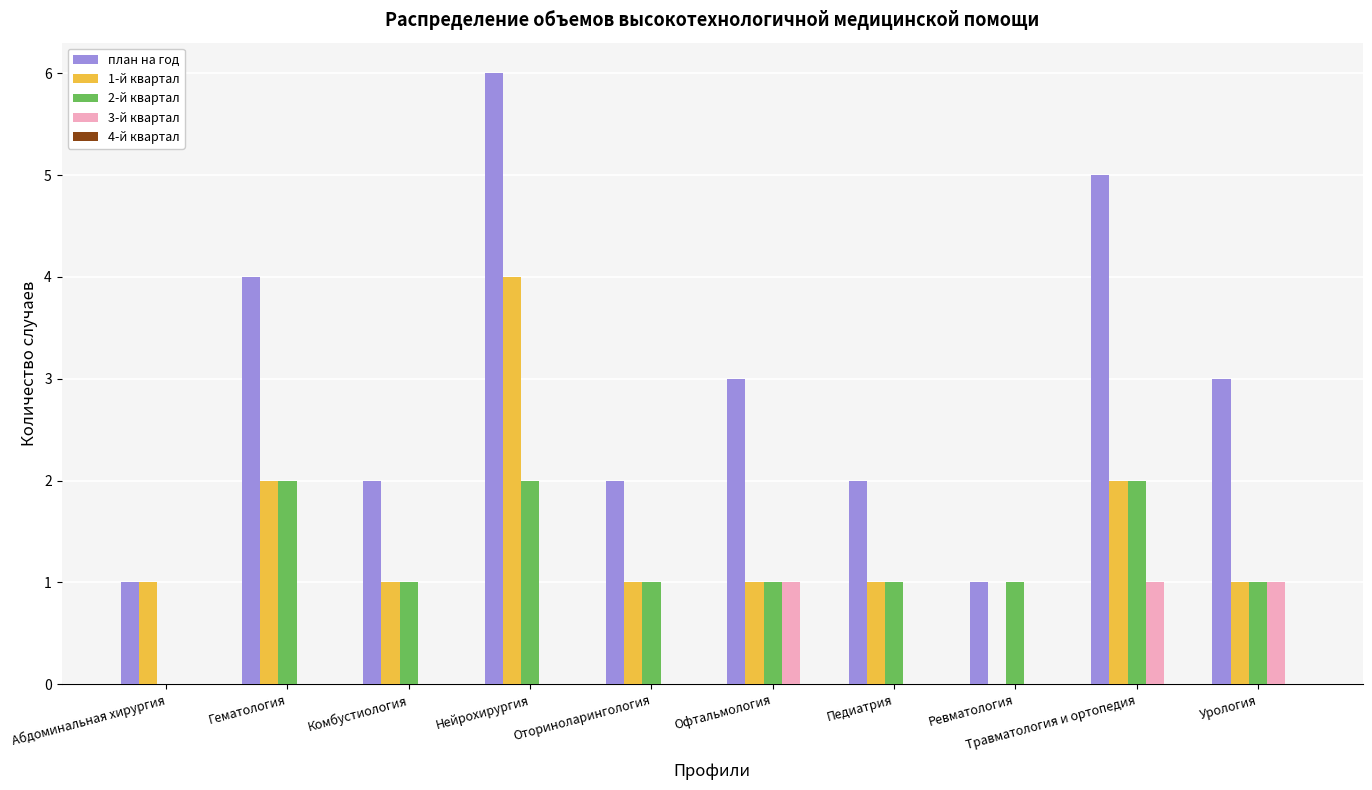

Does the chart contain stacked bars?

No